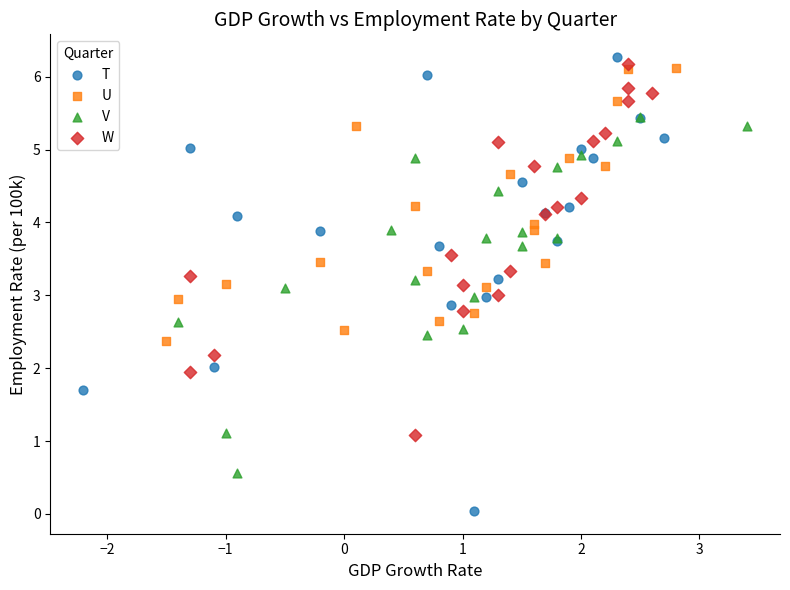

Which series contains the lowest Y value?

T